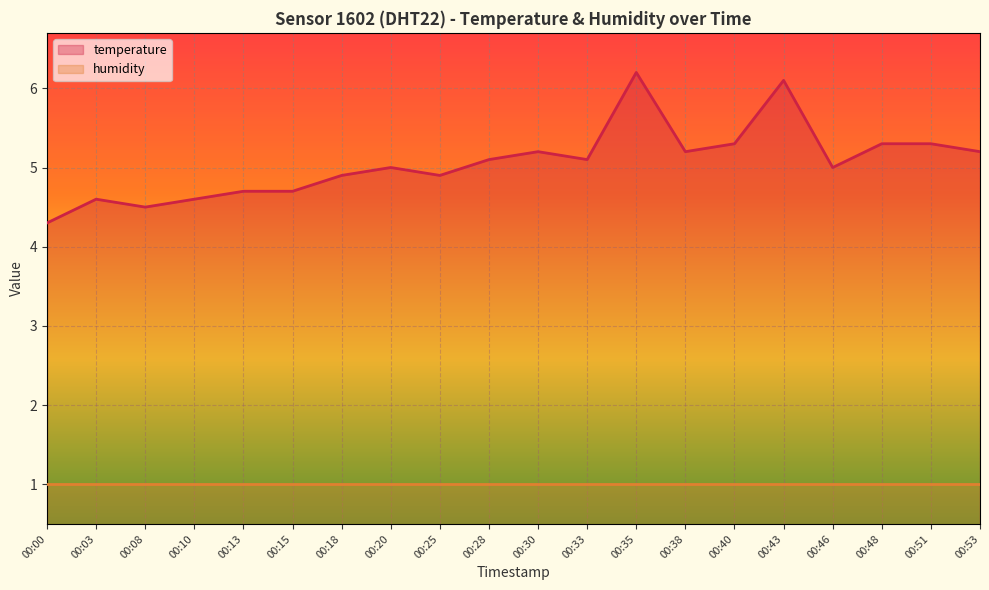

How many values are below 5?

8